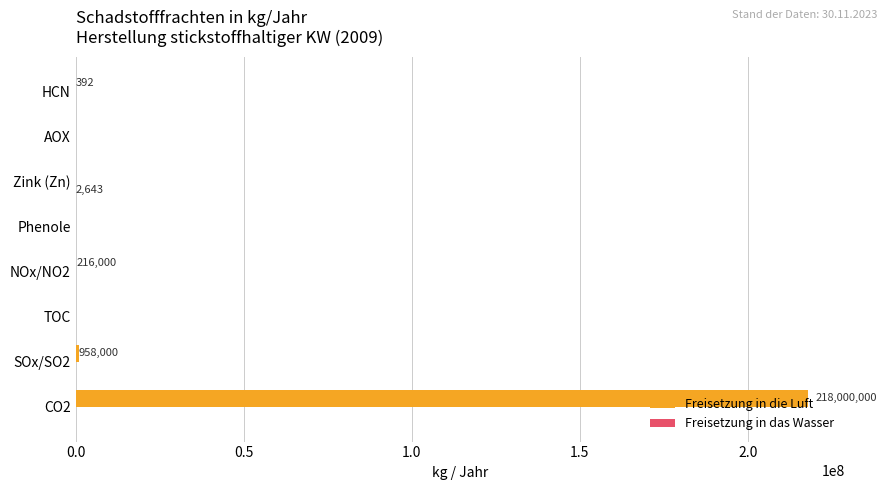

What is the greatest value displayed?

218000000